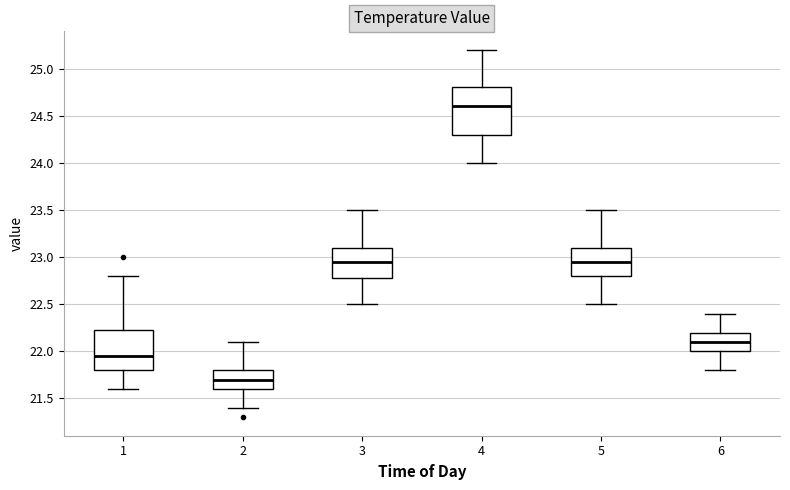

Which box is the tallest, from its lower edge to its upper edge?

4